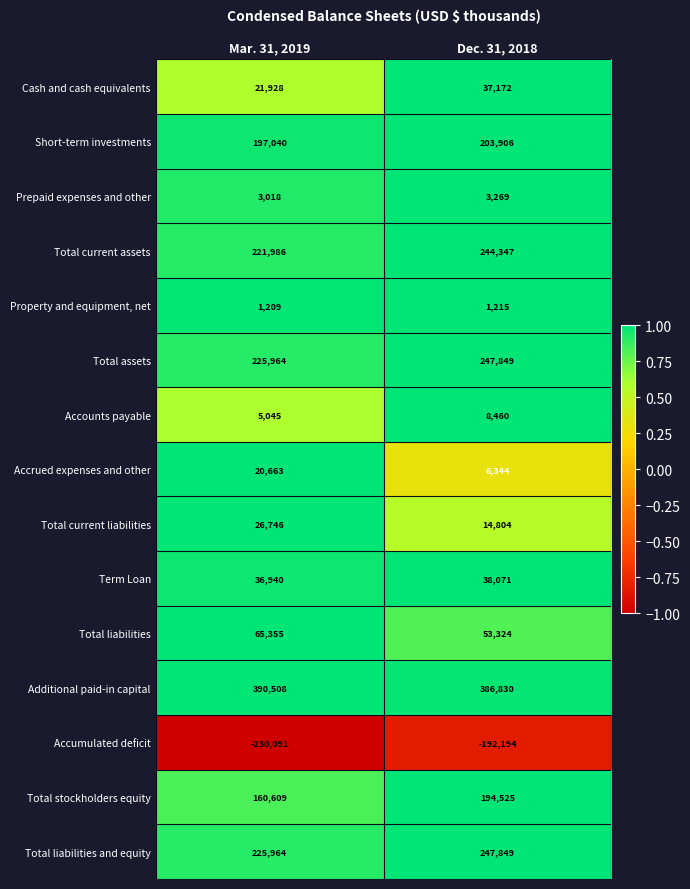

What is the approximate value of Additional paid-in capital at Dec. 31, 2018, to the nearest 100?

386800